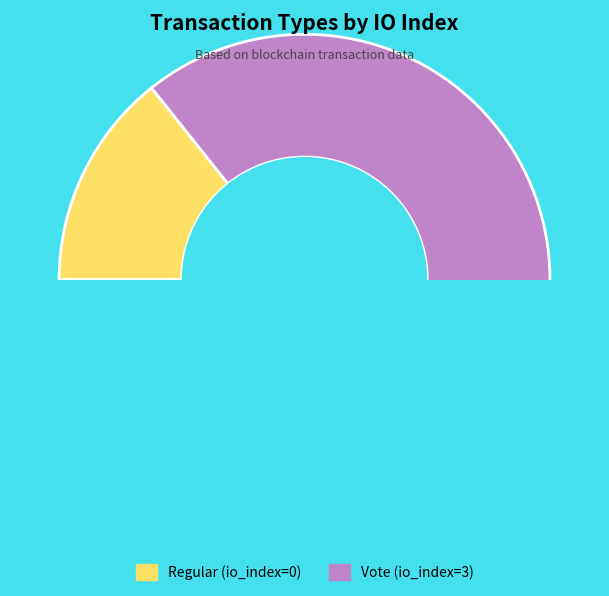

Which category has the biggest portion of the pie?

Vote (io_index=3)